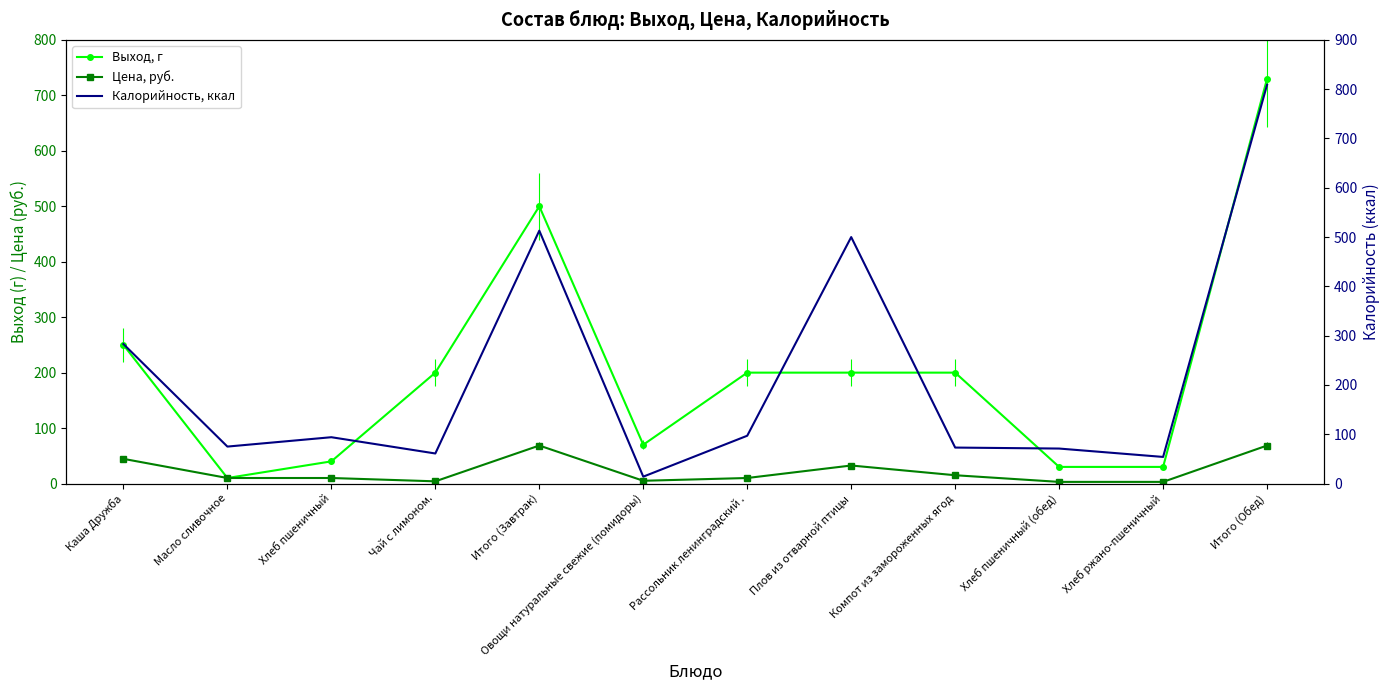

Is this an area chart (filled region under the line)?

No